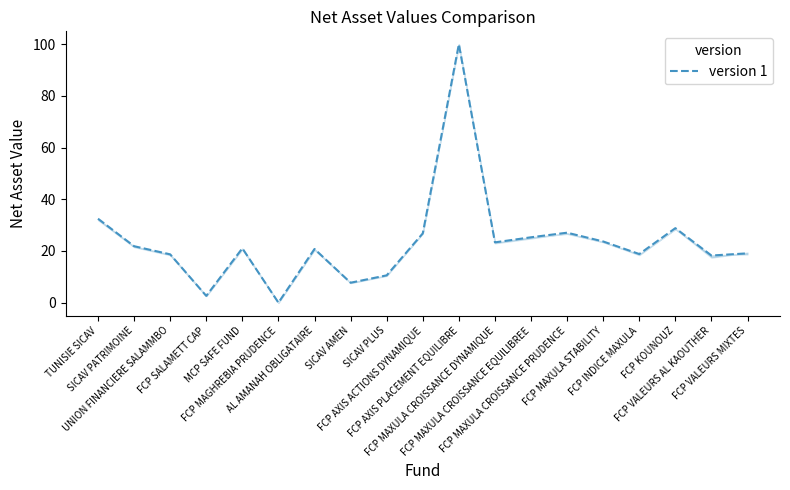

What is the sum of all values?

446.9